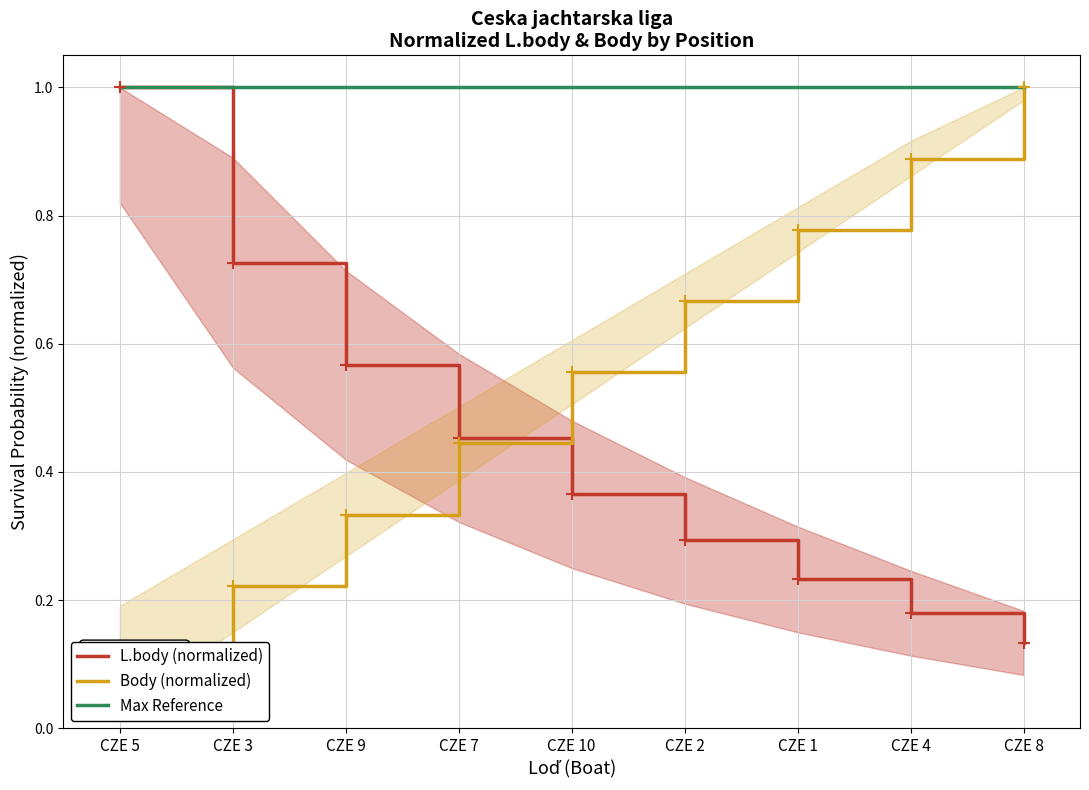

List the series in order of their peak value, lowest first.

L.body (normalized), Body (normalized), Max Reference